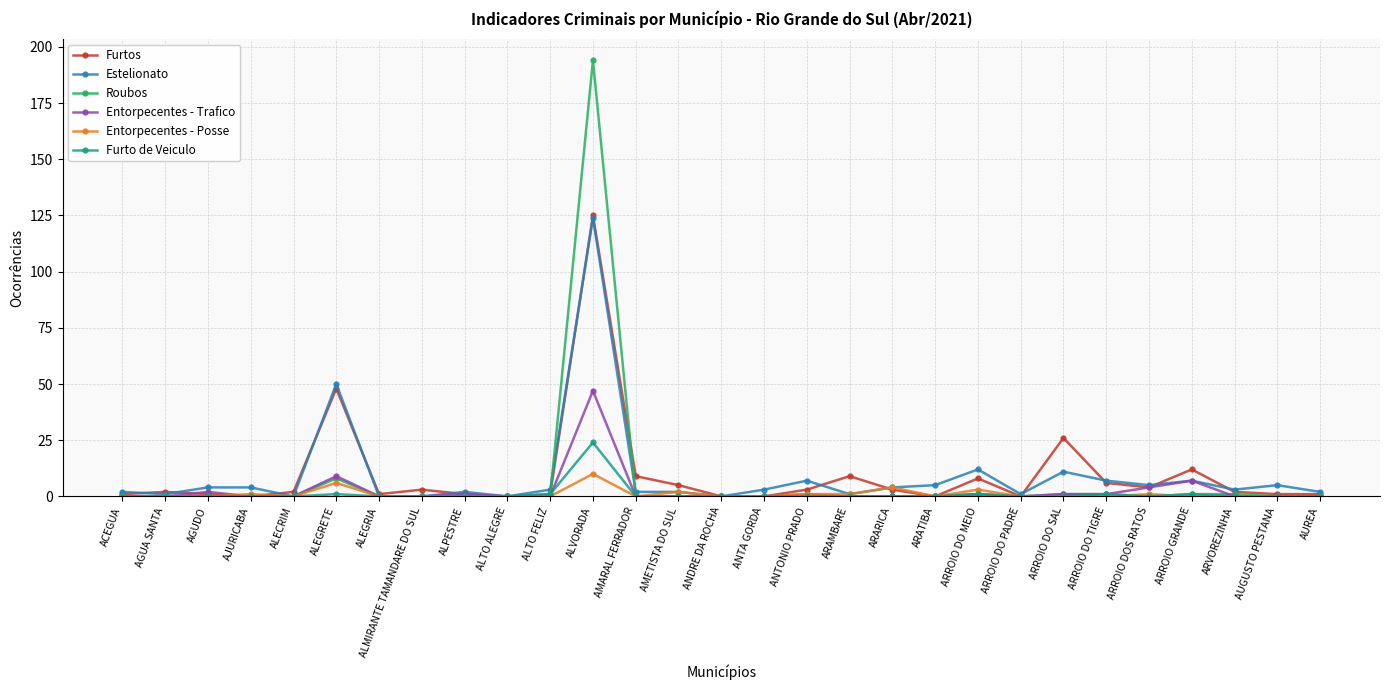

Count the number of data series in this chart.

6